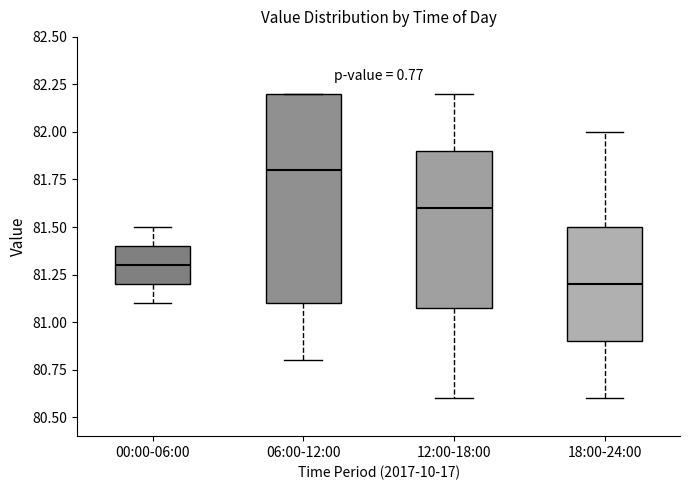

Reading left to right, read every box against the y-axis: the position of its median line, the range the box covers, and the ends of its whiskers. The values are not printed on the chart, so give them approximately, as read against the axis.

00:00-06:00: median 81.3, box 81.2 to 81.4, whiskers 81.1 to 81.5
06:00-12:00: median 81.8, box 81.1 to 82.2, whiskers 80.8 to 82.2
12:00-18:00: median 81.6, box 81.1 to 81.9, whiskers 80.6 to 82.2
18:00-24:00: median 81.2, box 80.9 to 81.5, whiskers 80.6 to 82.0